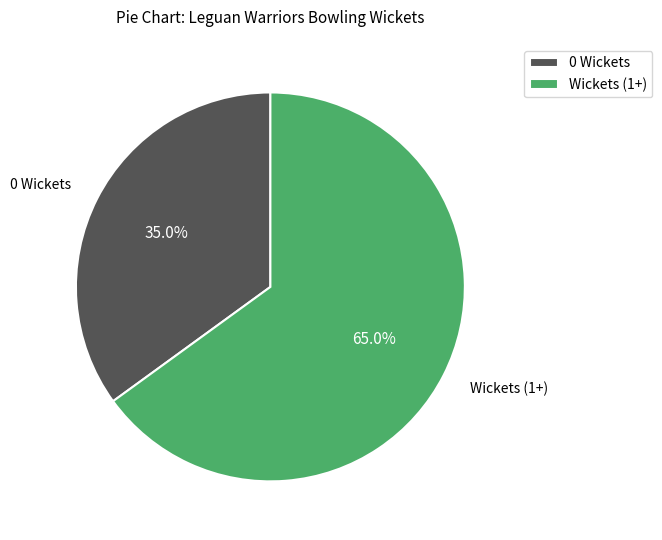

Rank the categories by value from highest to lowest.

Wickets (1+), 0 Wickets